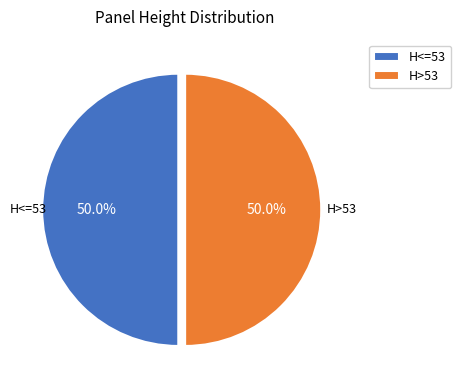

How many slices are in this pie chart?

2